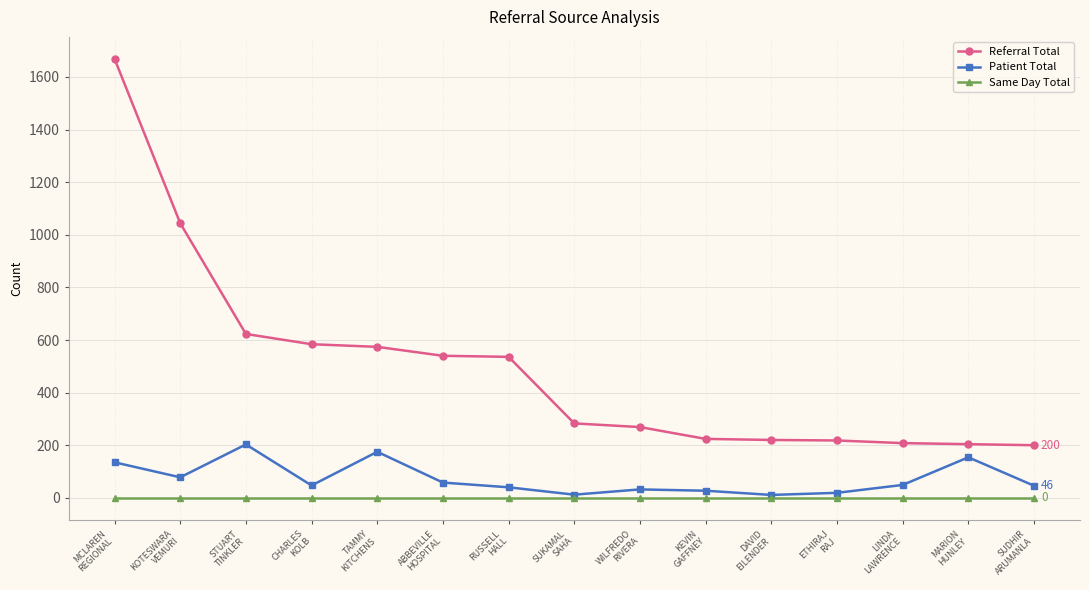

True or false: Referral Total and Same Day Total cross at least once.

False